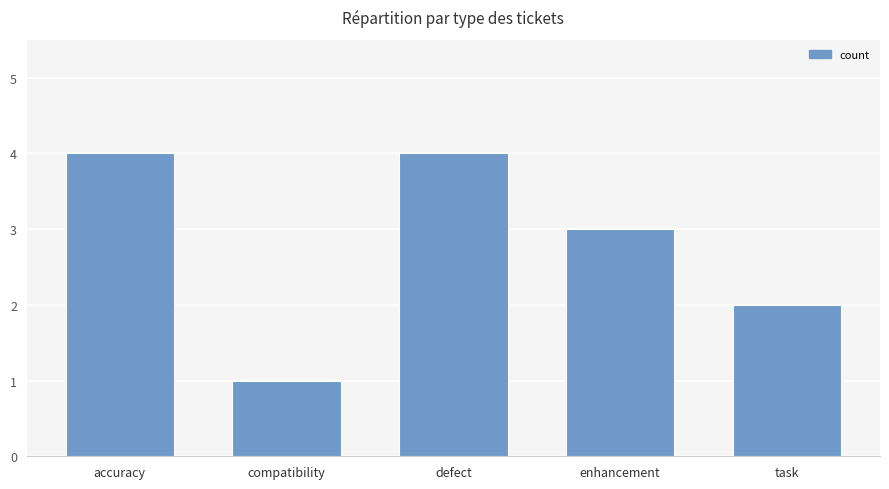

True or false: the data shows 2 at task.

True